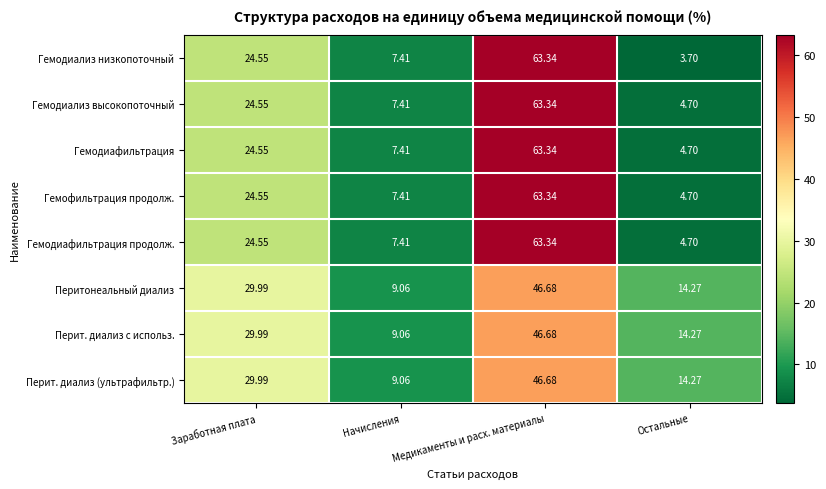

At which category is the sum across all series the highest?

Медикаменты и расх. материалы